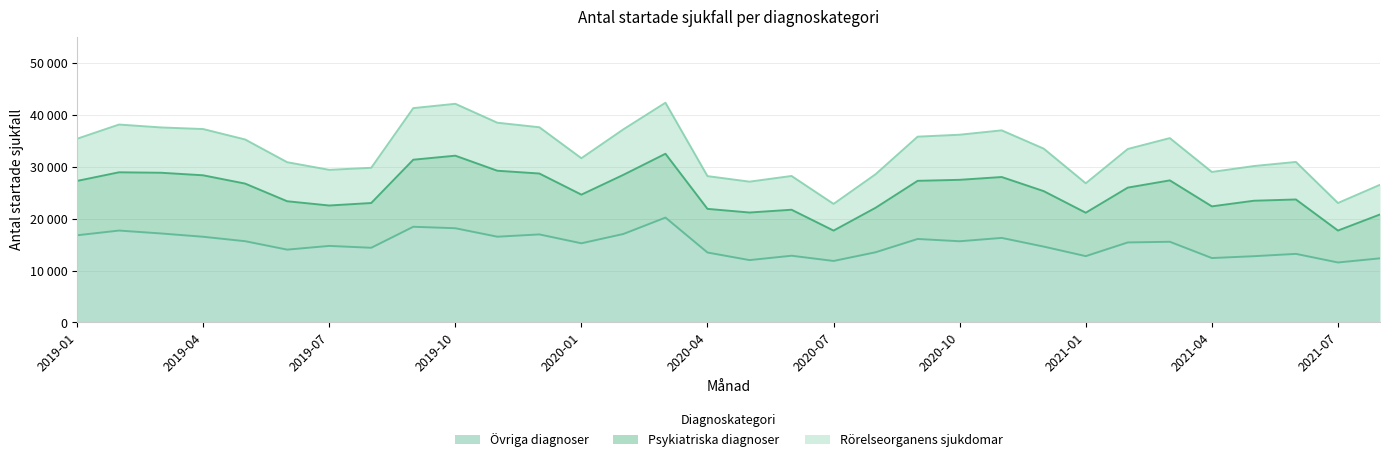

What is the label of the 9th point from the left?

2019-09